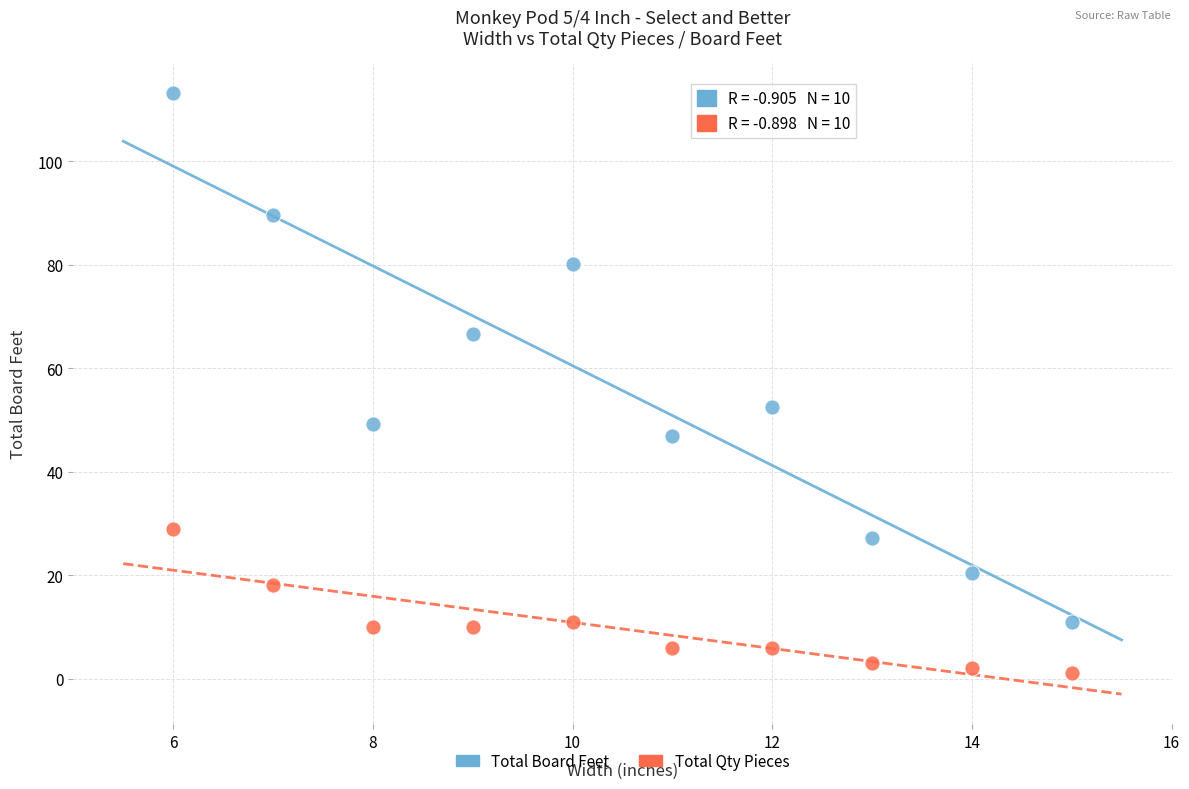

Which series has the largest Y range (max minus min)?

Total Board Feet